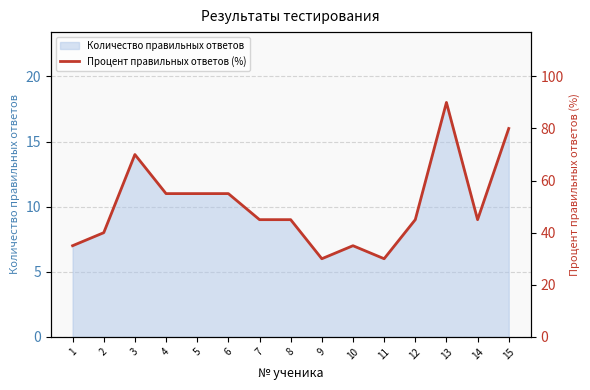

What is the sum of all values?

755